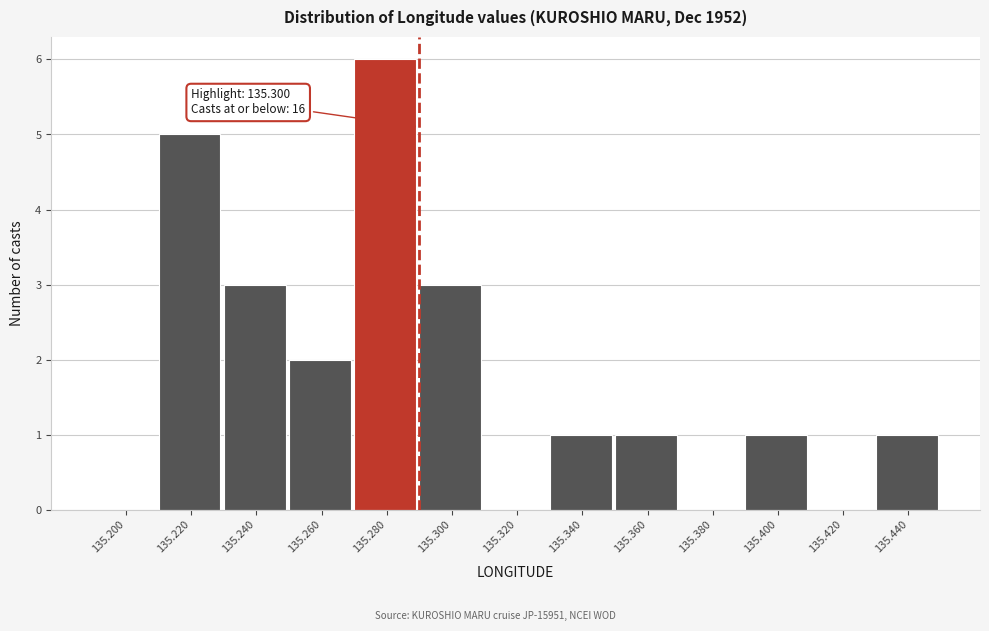

Reading left to right, transcribe all the data shown in this chart.

135.200=0	135.220=5	135.240=3	135.260=2	135.280=6	135.300=3	135.320=0	135.340=1	135.360=1	135.380=0	135.400=1	135.420=0	135.440=1